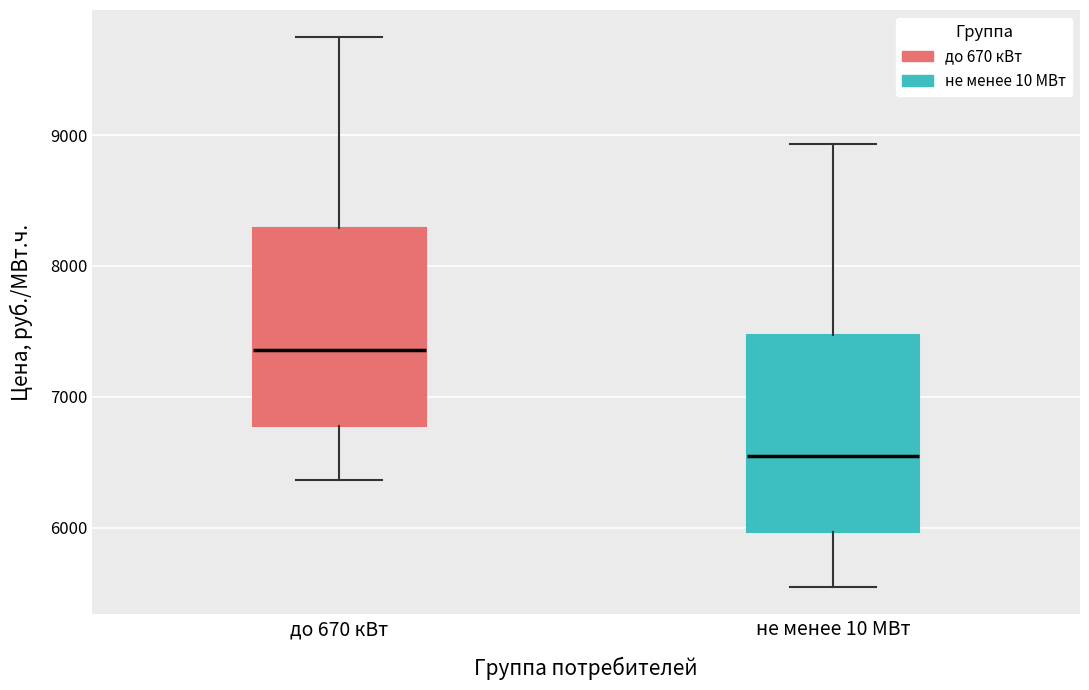

Where is the upper edge of the box for до 670 кВт on the y-axis? The values are not printed on the chart, so give them approximately, as read against the axis.

8300